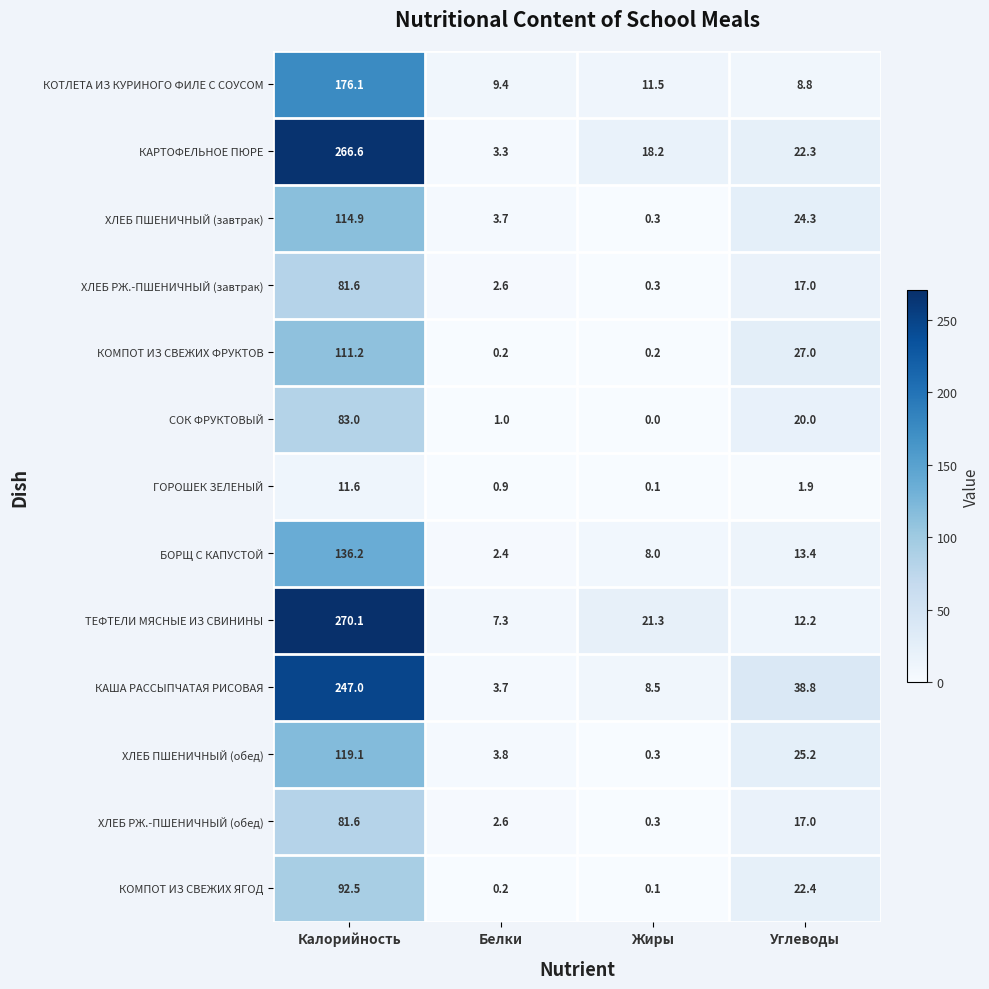

How many data points in КОТЛЕТА ИЗ КУРИНОГО ФИЛЕ С СОУСОМ are above 11?

2